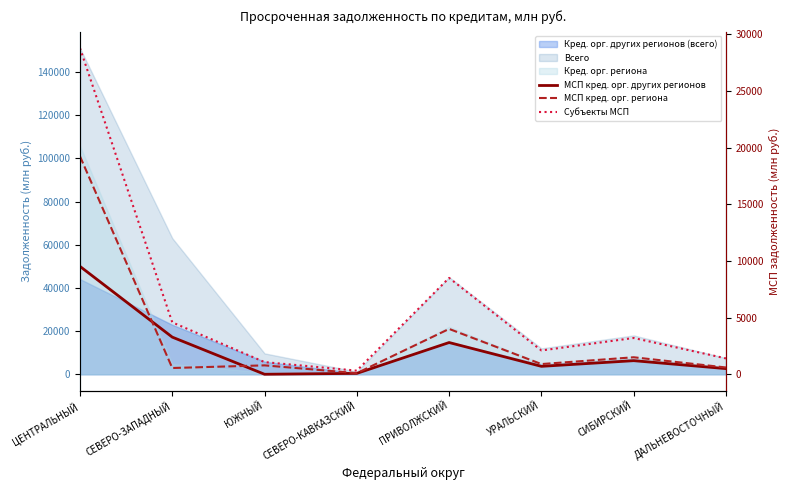

What position from the left is УРАЛЬСКИЙ?

6